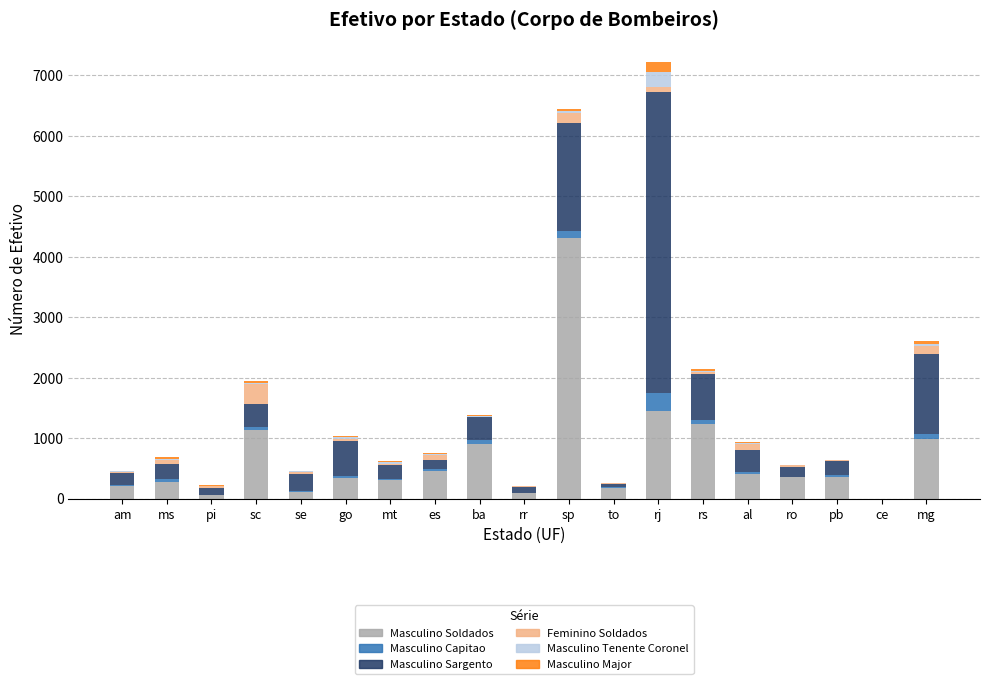

Does the chart contain stacked bars?

Yes